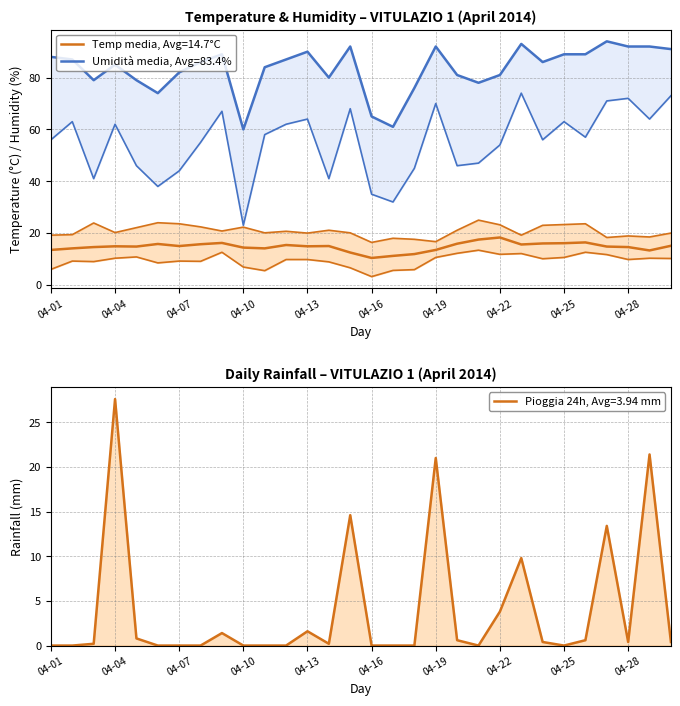

How many lines are shown in the chart?

6